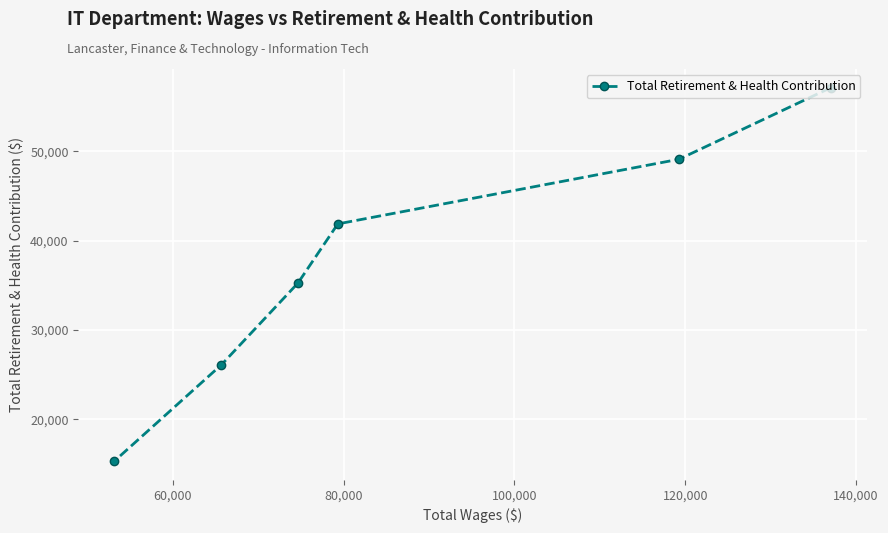

How many lines are shown in the chart?

1